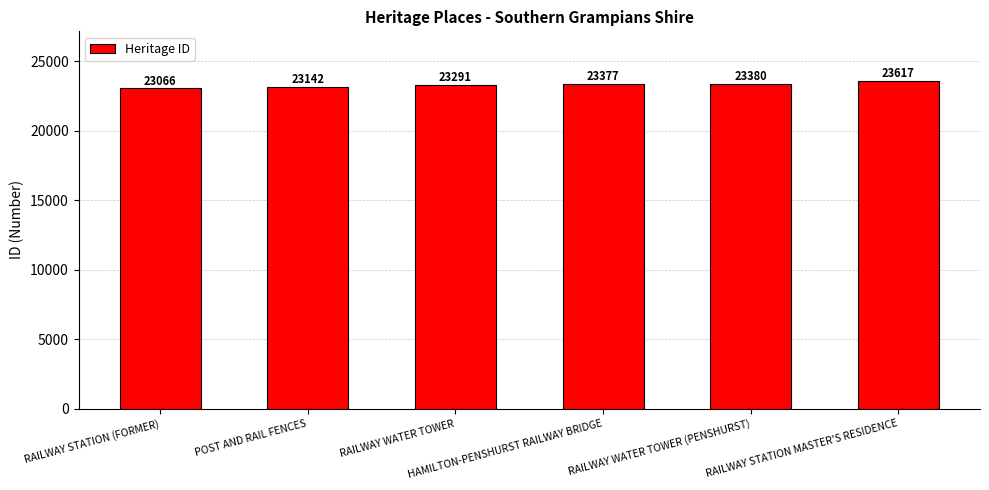

At which category does the chart reach its peak across all series?

RAILWAY STATION MASTER'S RESIDENCE